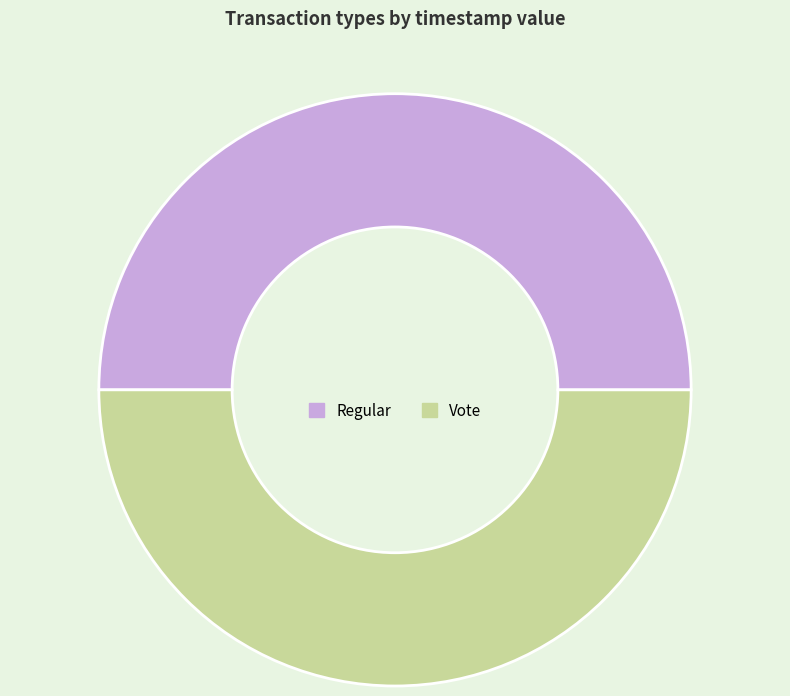

Combined, do Vote and Regular account for over 50%?

Yes